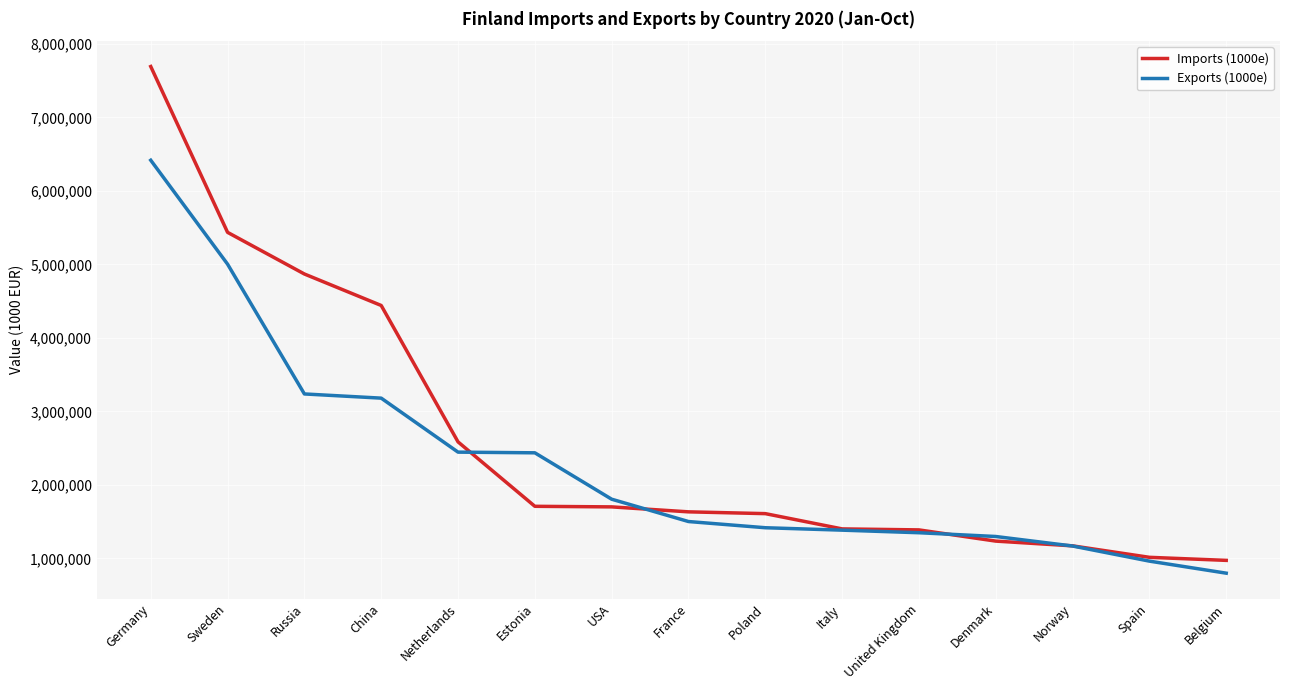

The value of Exports (1000e) at United Kingdom is 1348701. True or false?

True